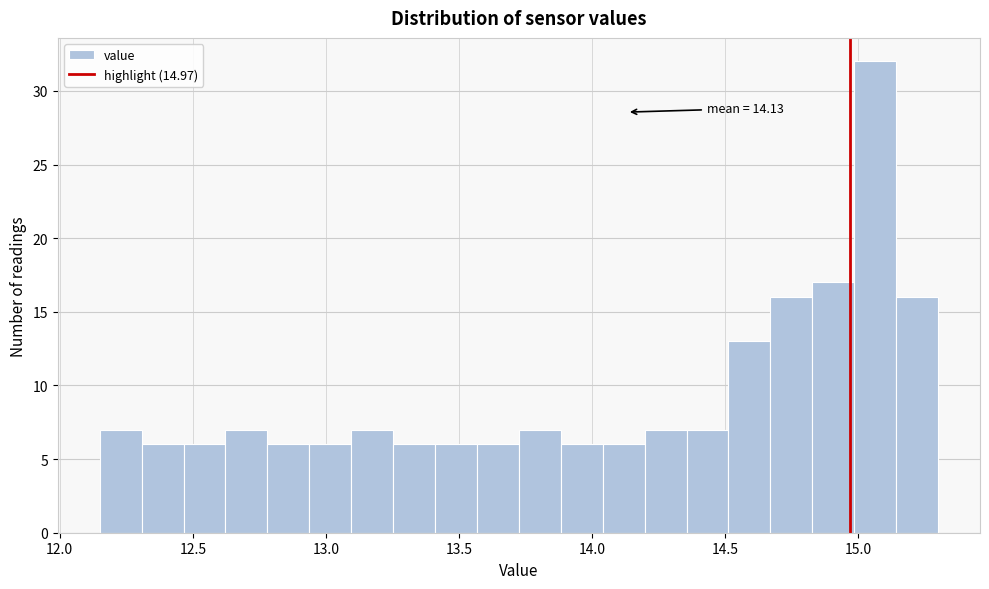

Read against the x-axis, roughly where is the centre of the tallest bar?

15.05